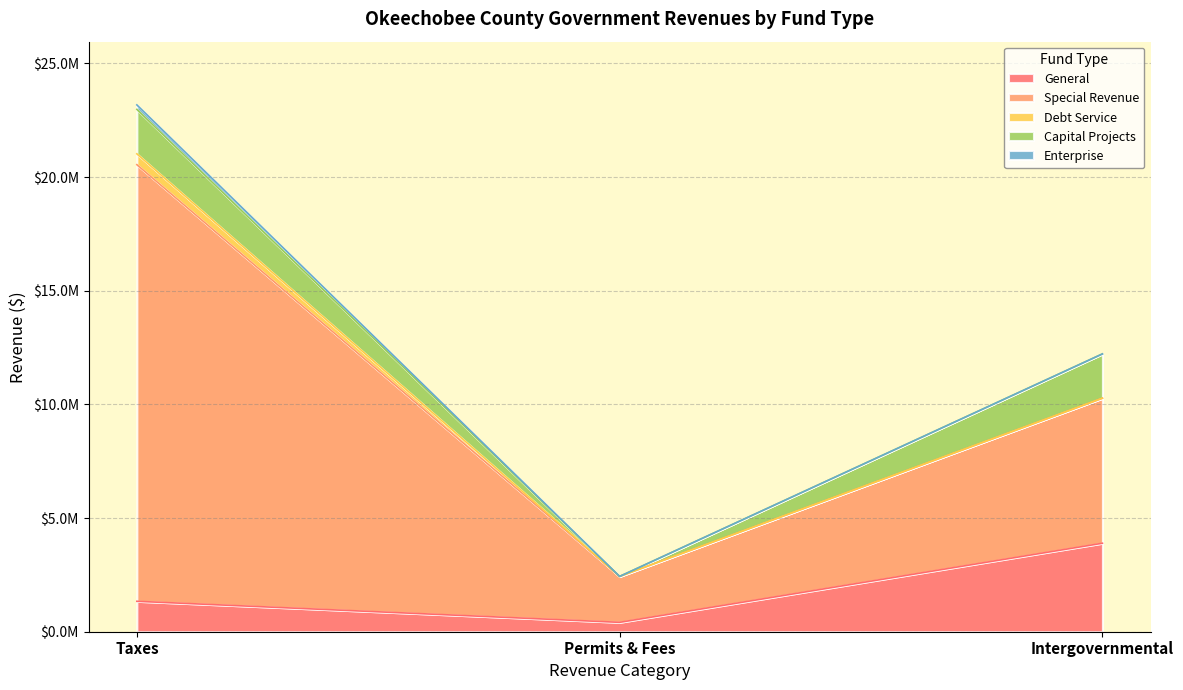

What are all the series names shown in the legend?

General, Special Revenue, Debt Service, Capital Projects, Enterprise